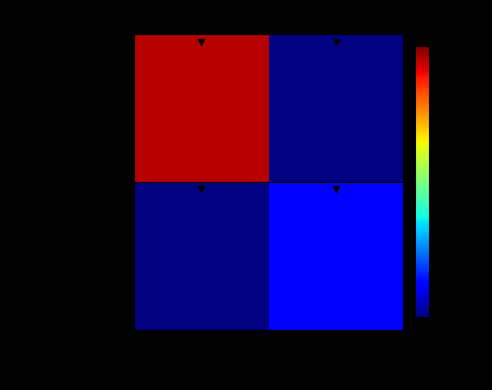

Which category has the lowest value across all series?

1